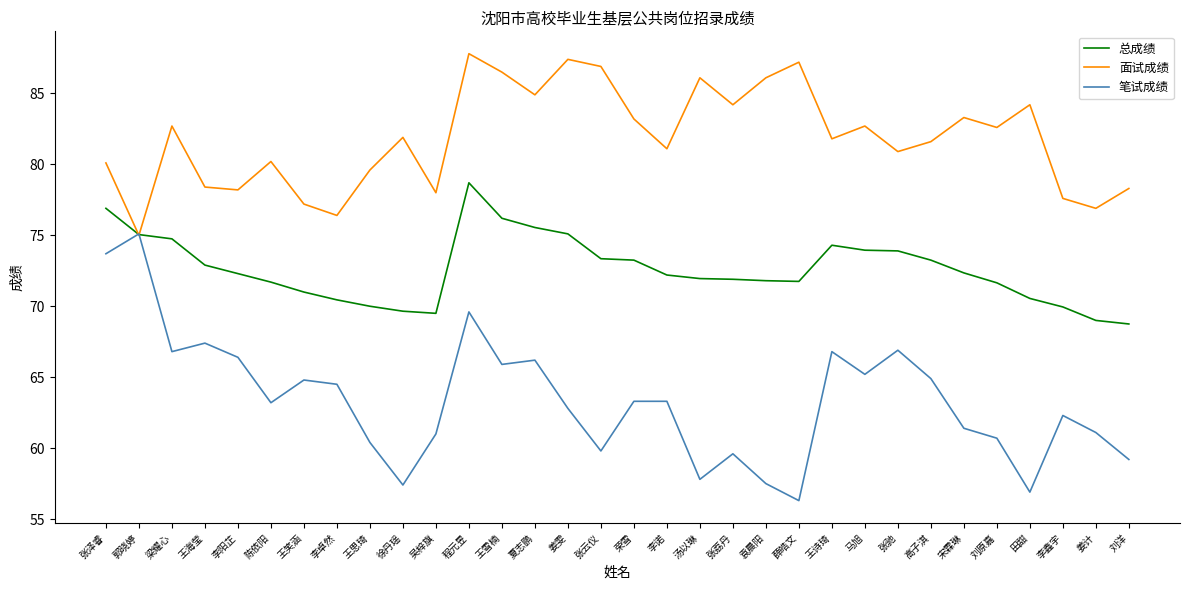

What position from the left is 王诗琦?

23